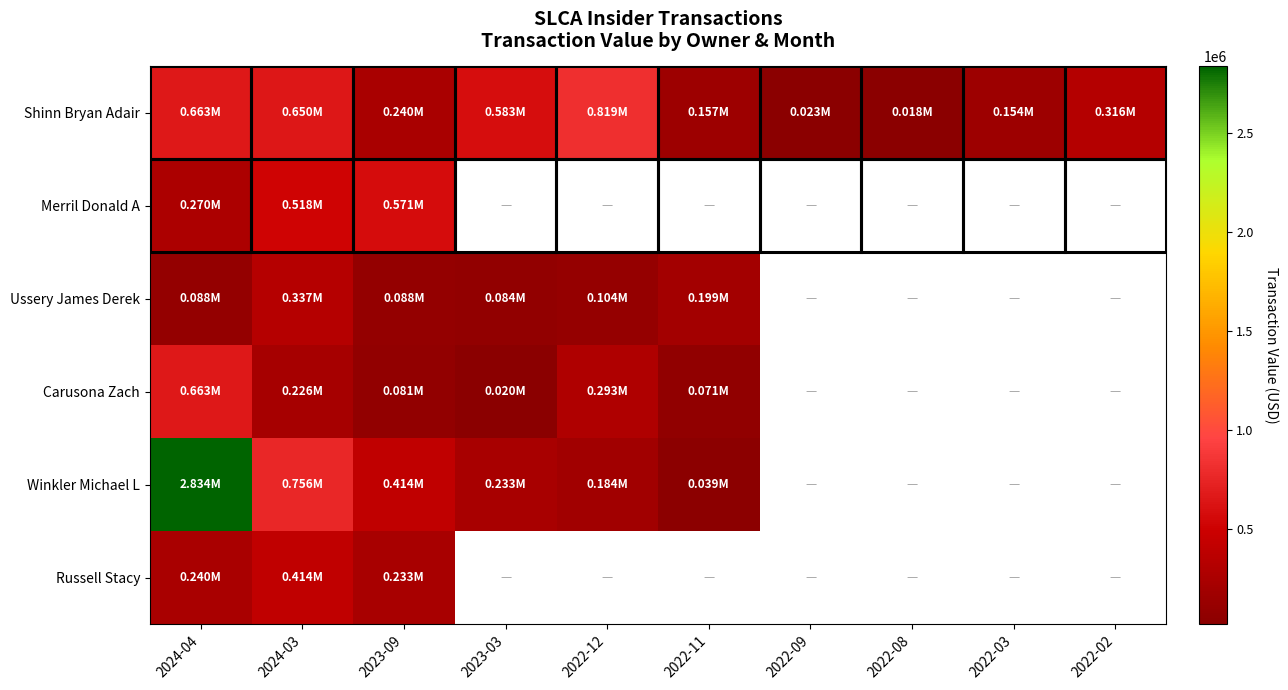

At how many categories does at least one series exceed 112194?

8